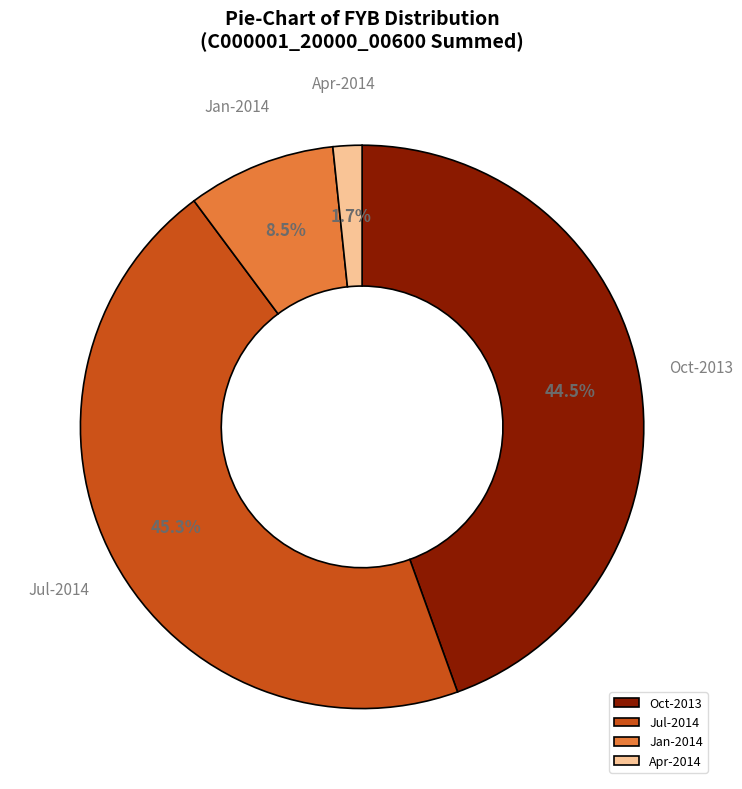

Which slice is the largest?

Jul-2014